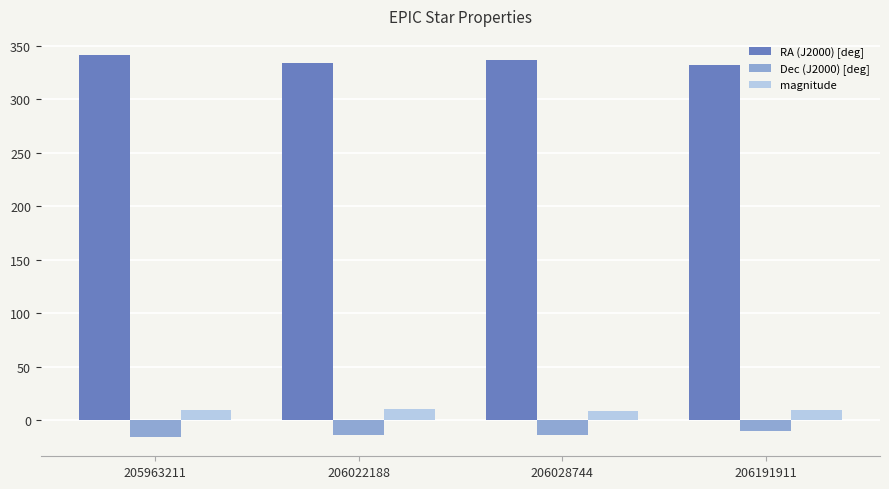

The value of Dec (J2000) [deg] at 206028744 is -14.0. True or false?

True